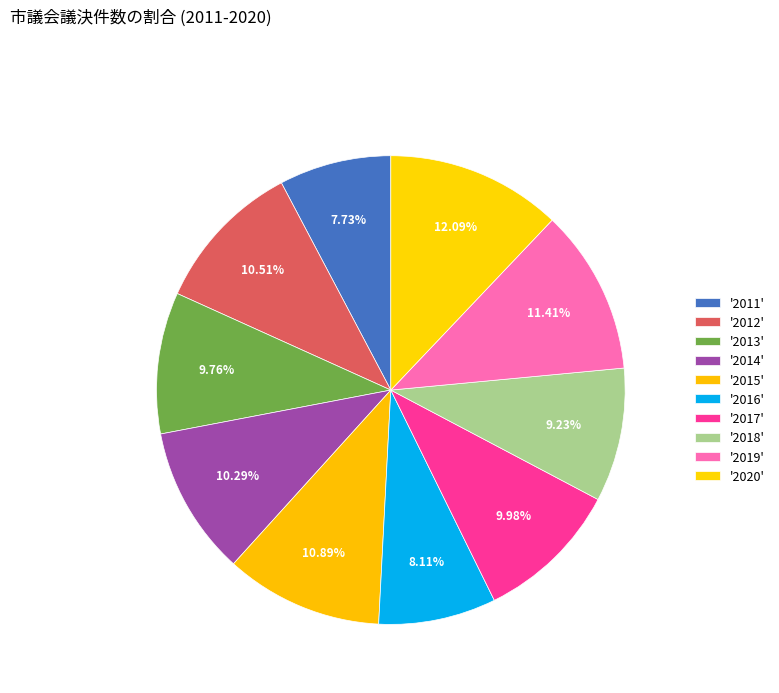

Count the number of slices in the pie.

10